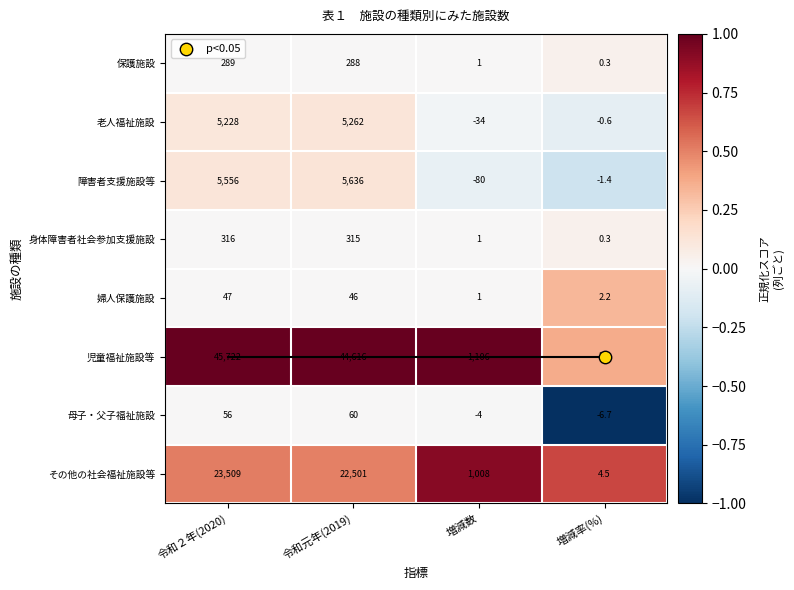

The value of 保護施設 at 増減数 is 1.0. True or false?

True